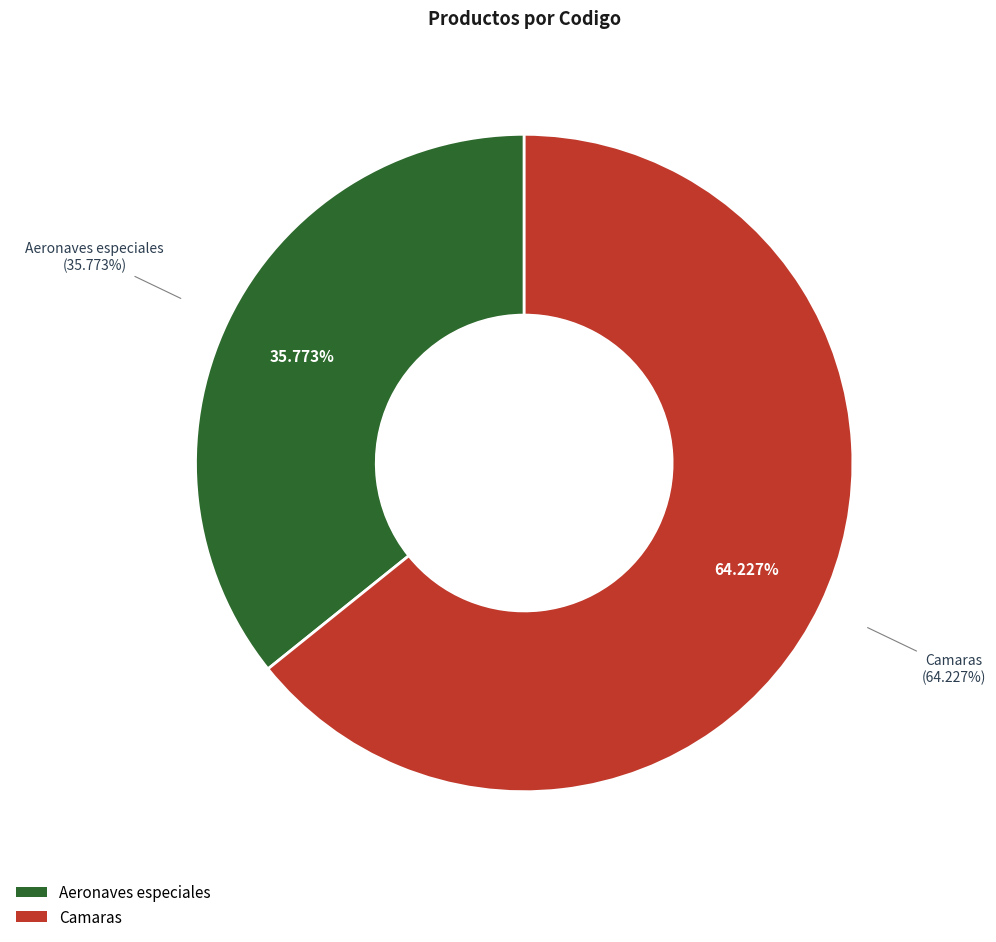

What percentage do Aeronaves especiales and Camaras together represent?

100.0%